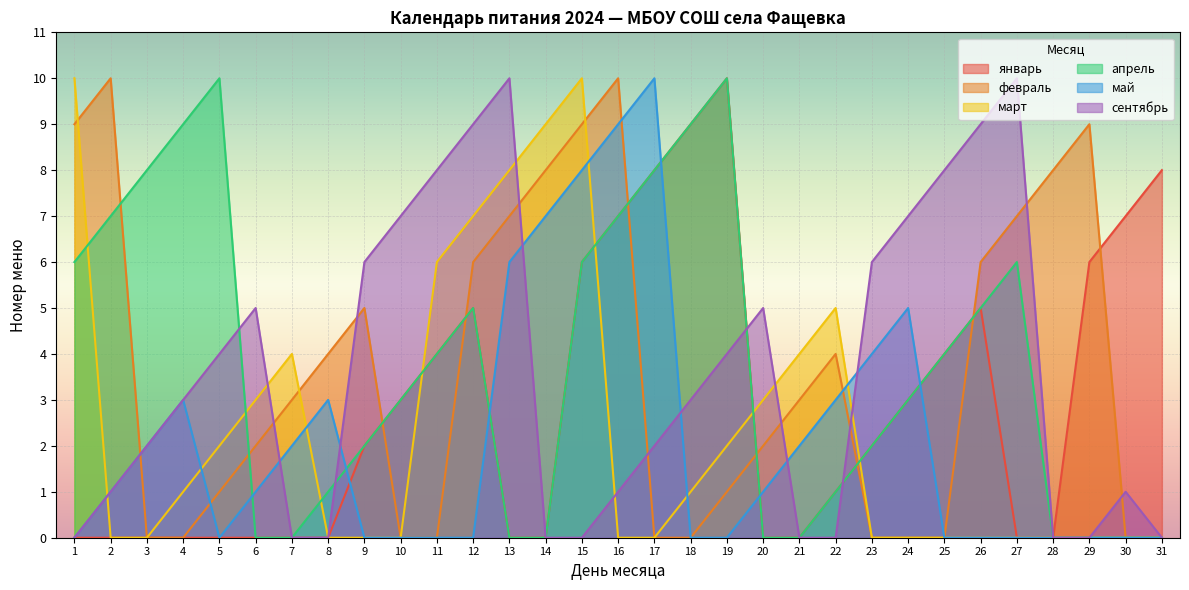

Where is the first local maximum for январь?

12